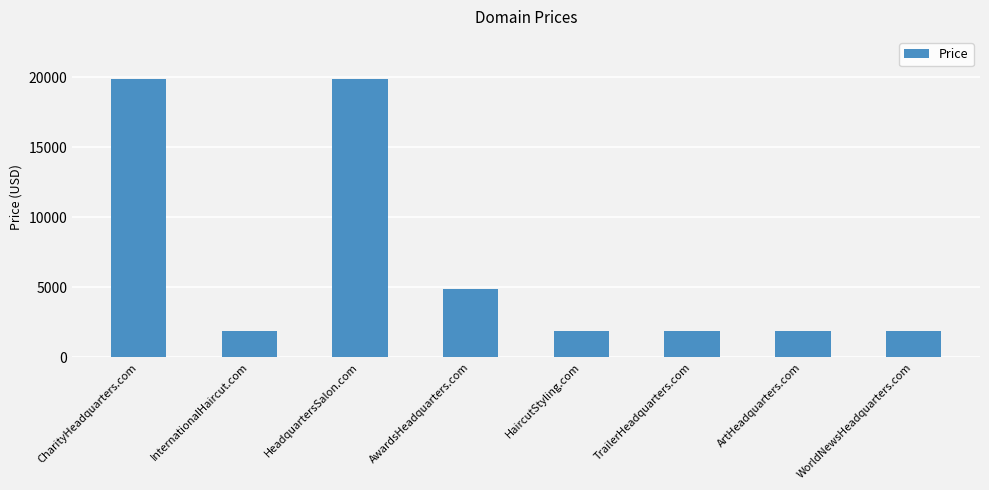

What is the maximum value shown in the chart?

19888